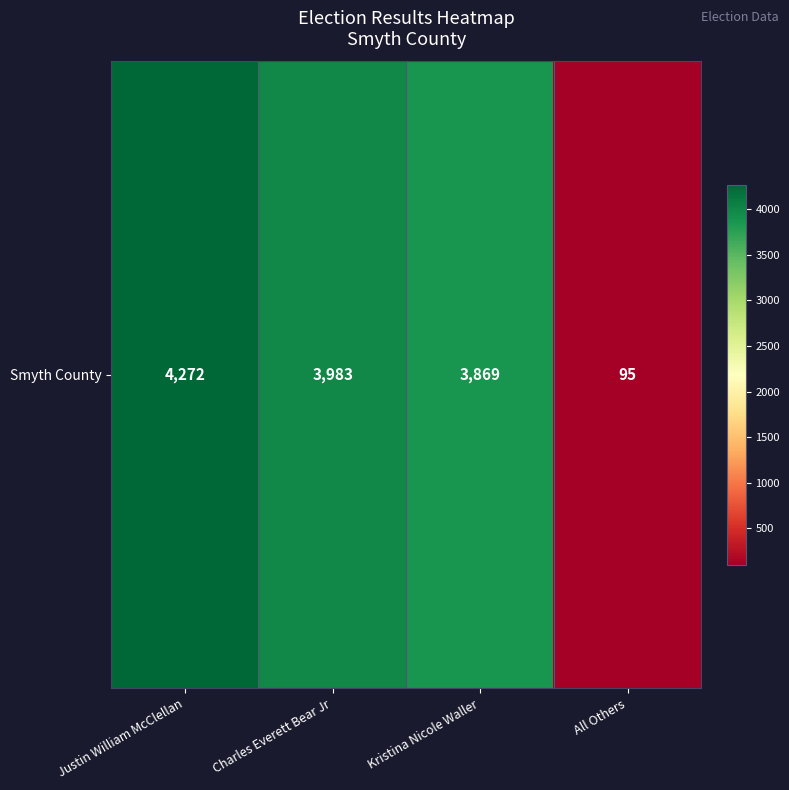

What is the sum of the values at All Others and Kristina Nicole Waller?

3964